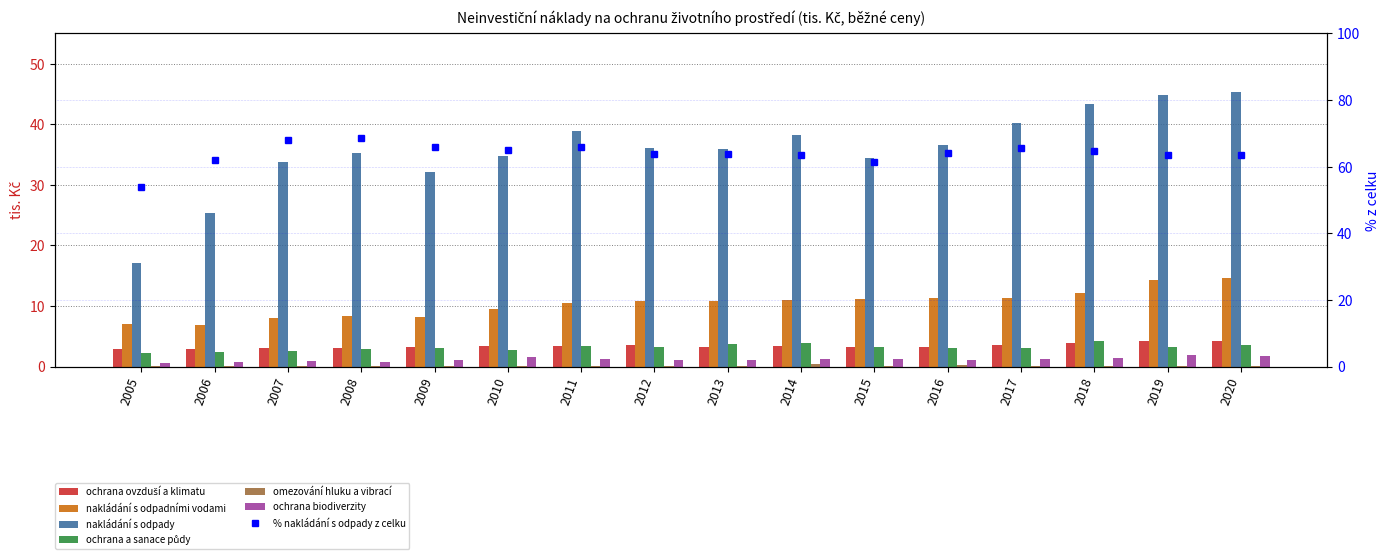

Does the chart contain stacked bars?

No